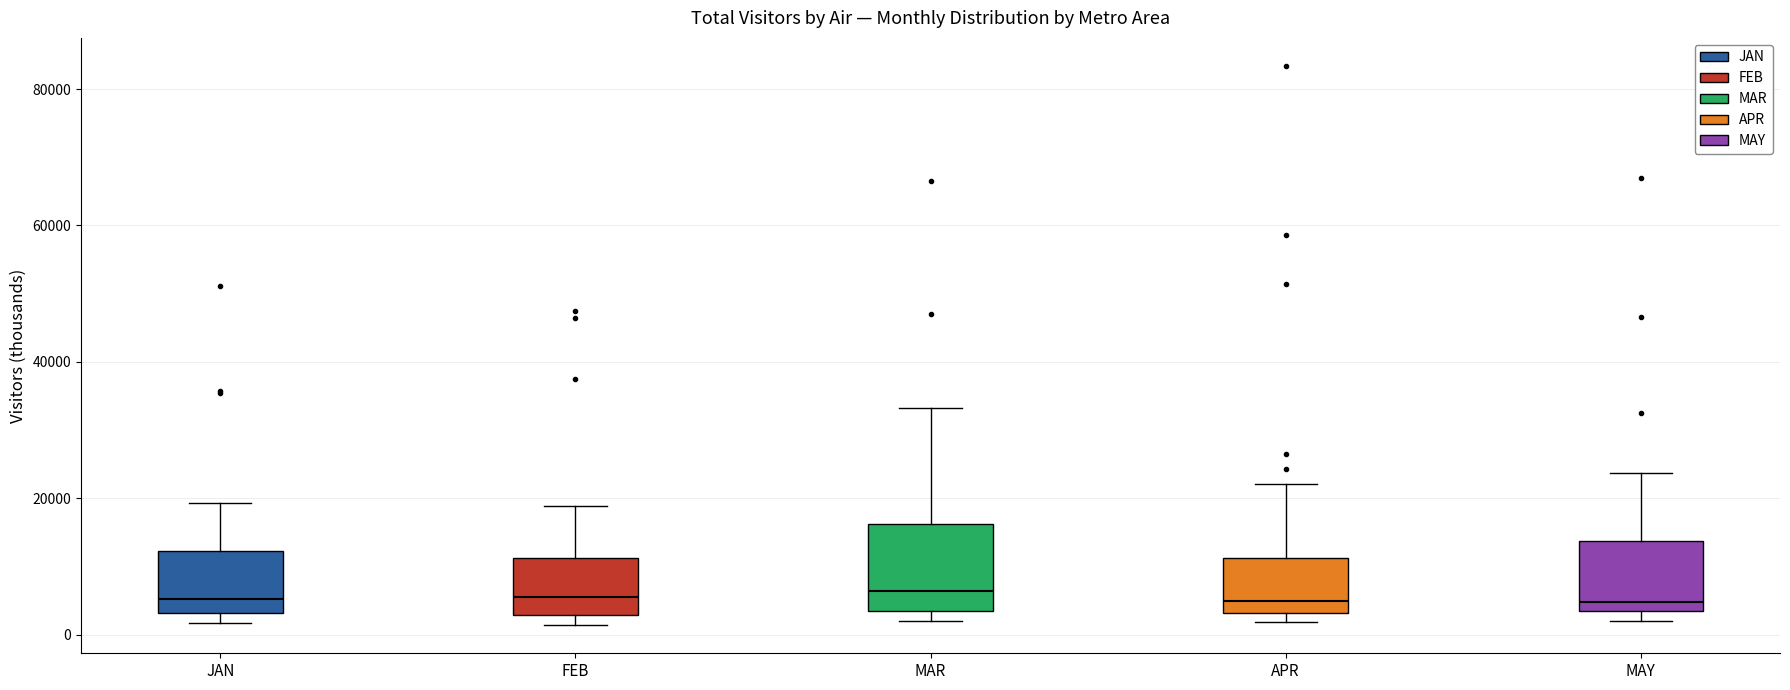

Which box is the tallest, from its lower edge to its upper edge?

MAR